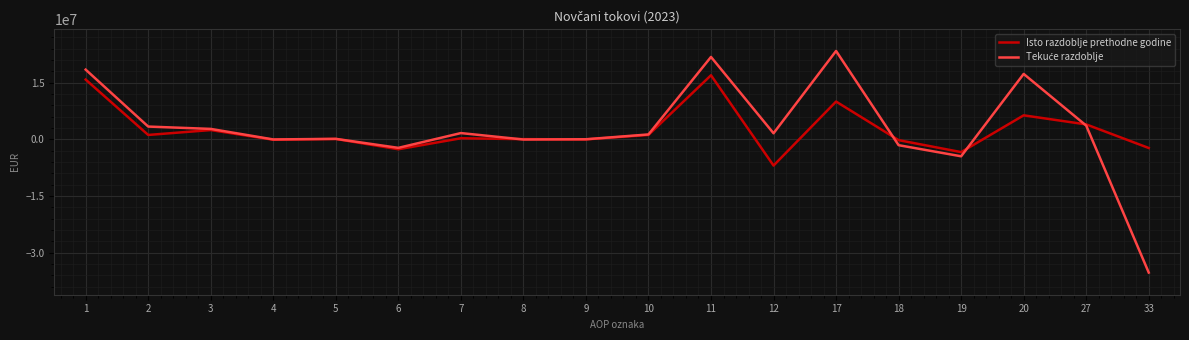

What is the highest value of the Isto razdoblje prethodne godine series?

16924987